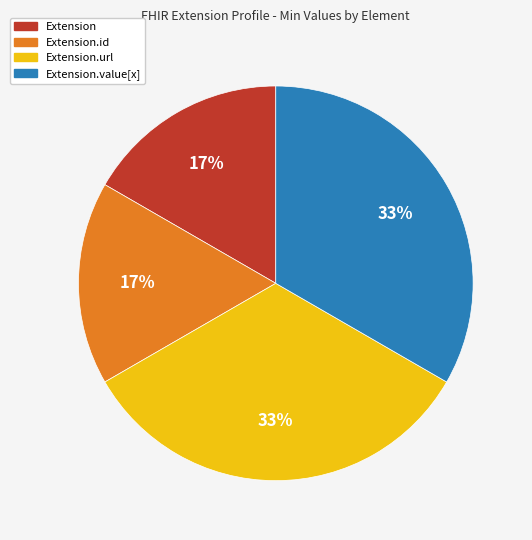

To the nearest percent, what is the average slice percentage?

25%